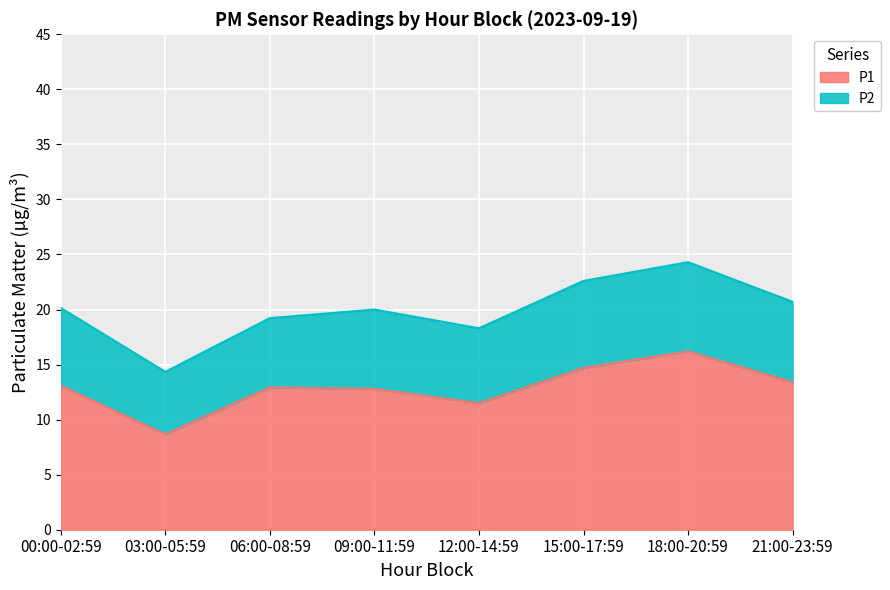

What is the ratio of the value at 15:00-17:59 to the value at 00:00-02:59?

1.1